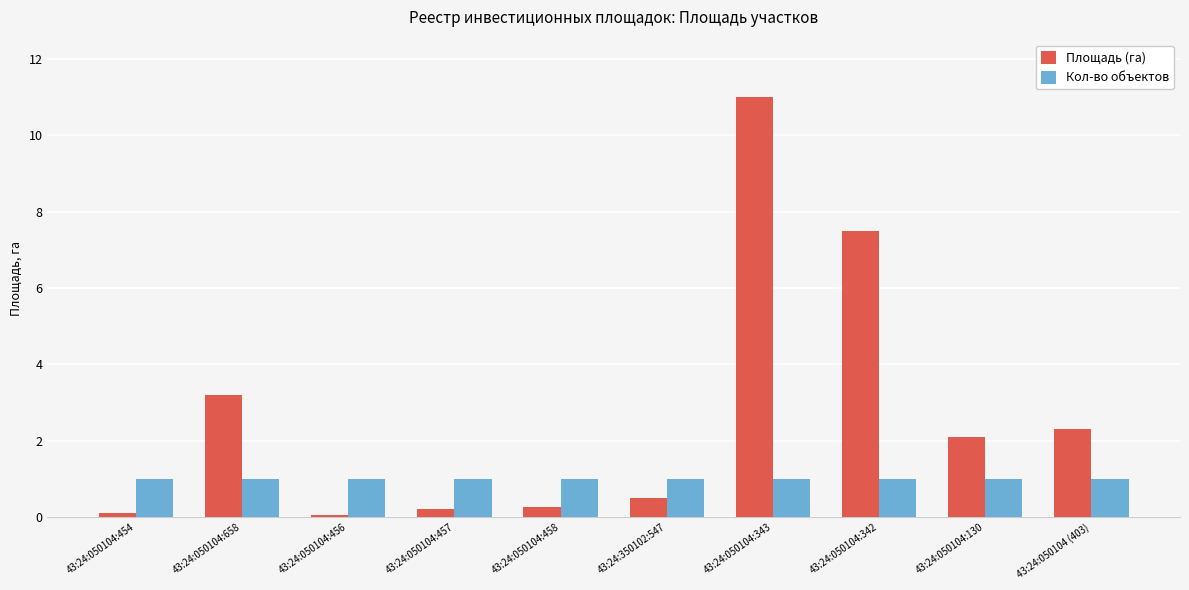

The Площадь (га) series shows 11.1 at 43:24:050104:342. True or false?

False